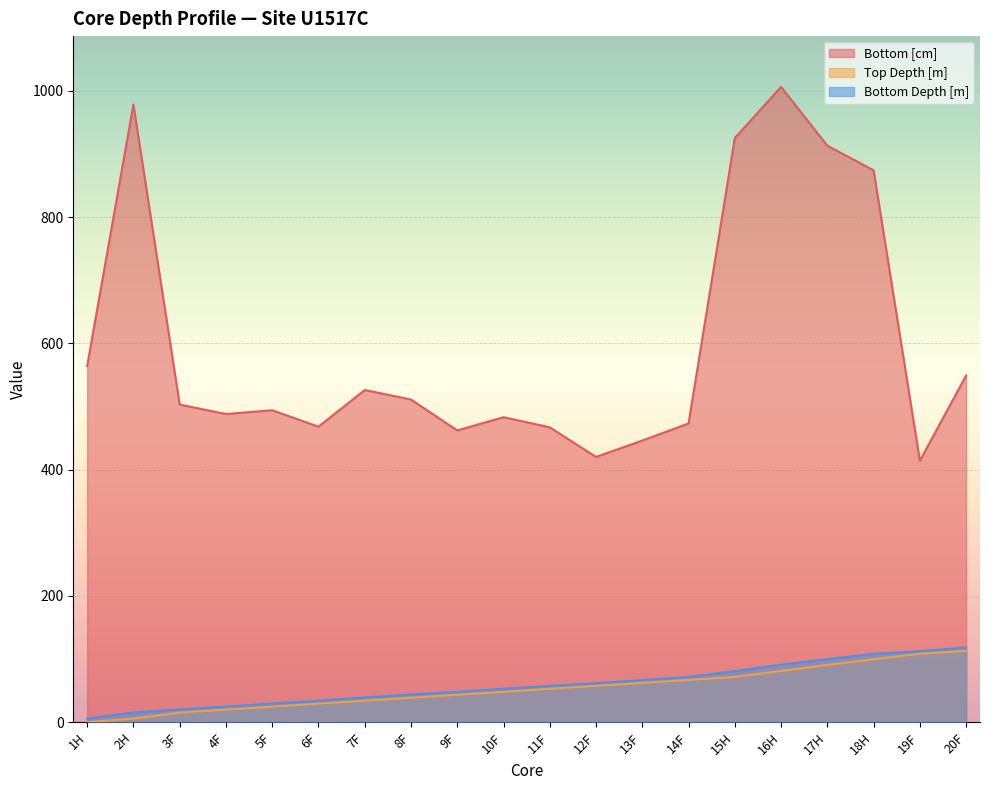

Does the chart display data point markers on the line(s)?

No